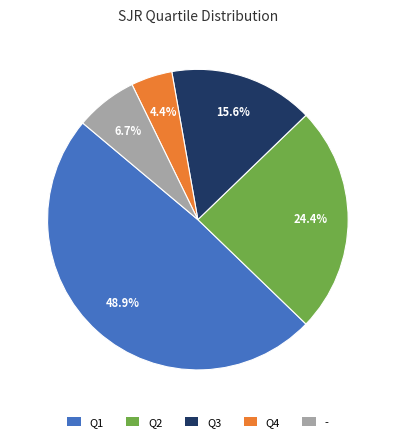

Which slice is the largest?

Q1